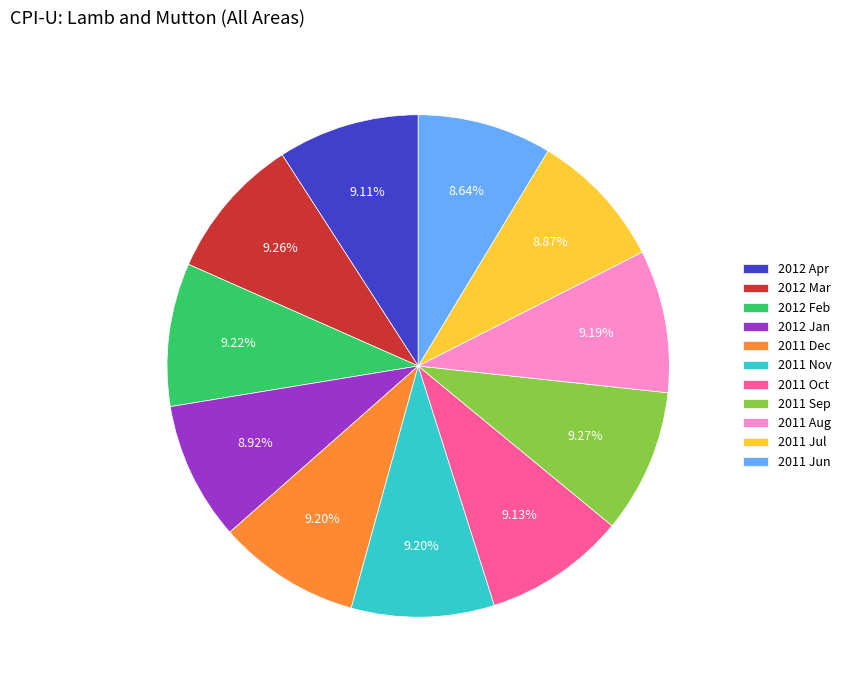

Does 2012 Apr account for over 50% of the chart?

No